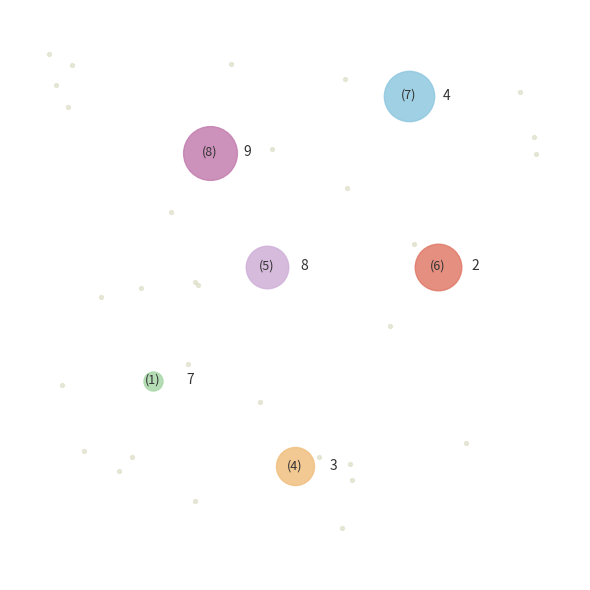

Does 1 represent more than half of the total?

No